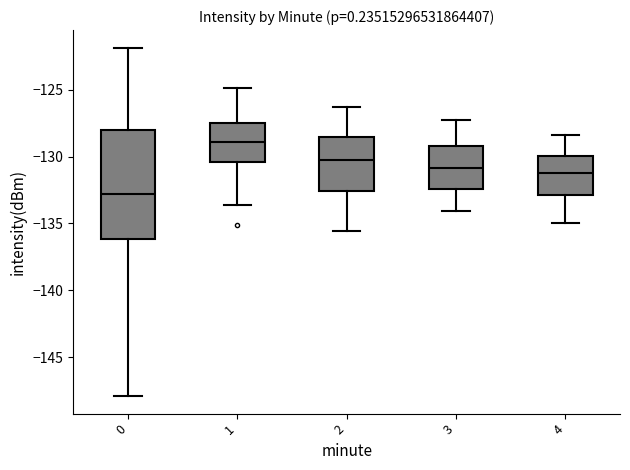

Comparing the boxes themselves (not the whiskers), which one is the tallest?

0